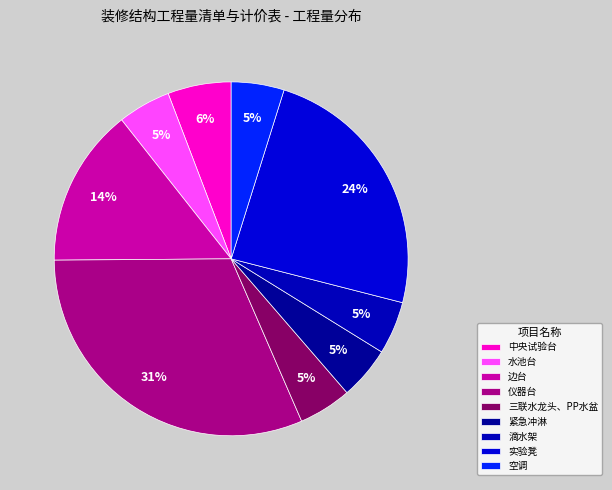

To the nearest percent, what percentage of the pie is 空调?

5%